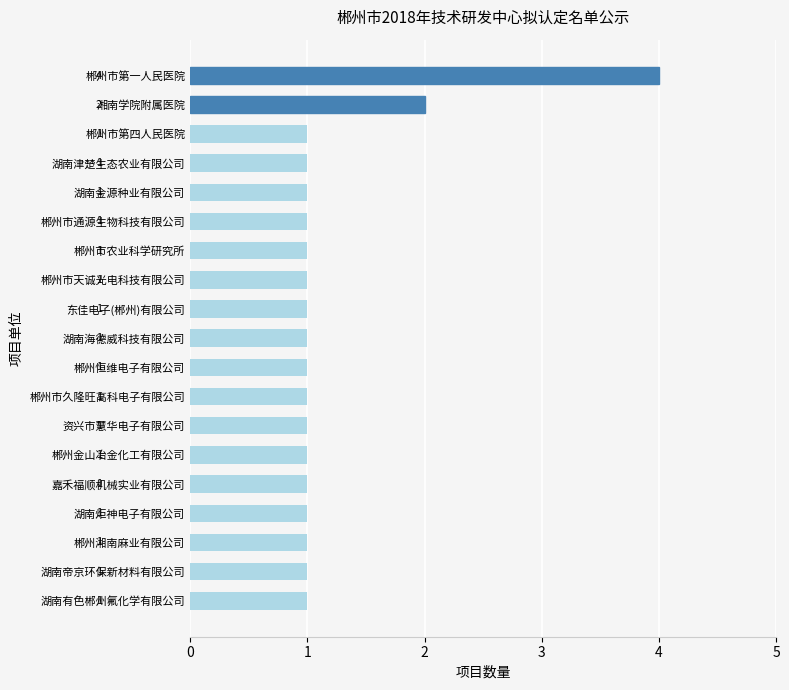

Which category has the highest value across all series?

郴州市第一人民医院